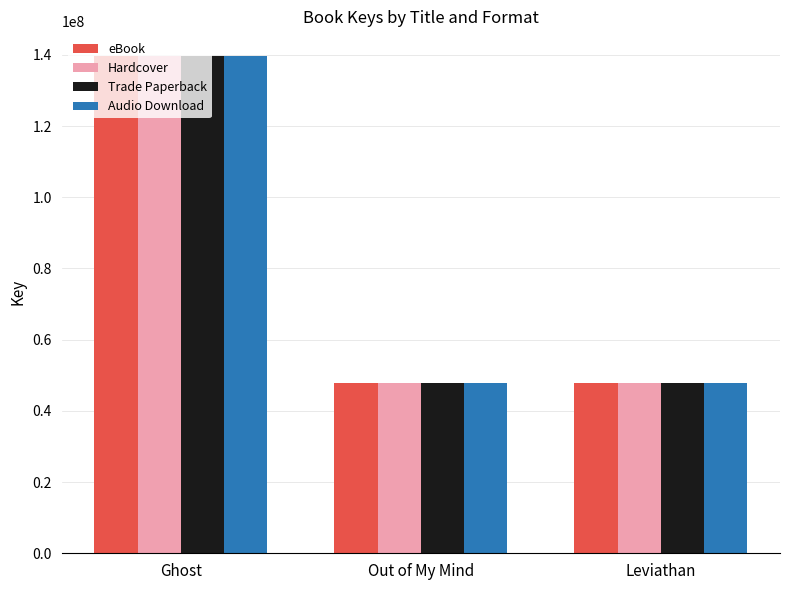

At which category does the chart reach its peak across all series?

Ghost